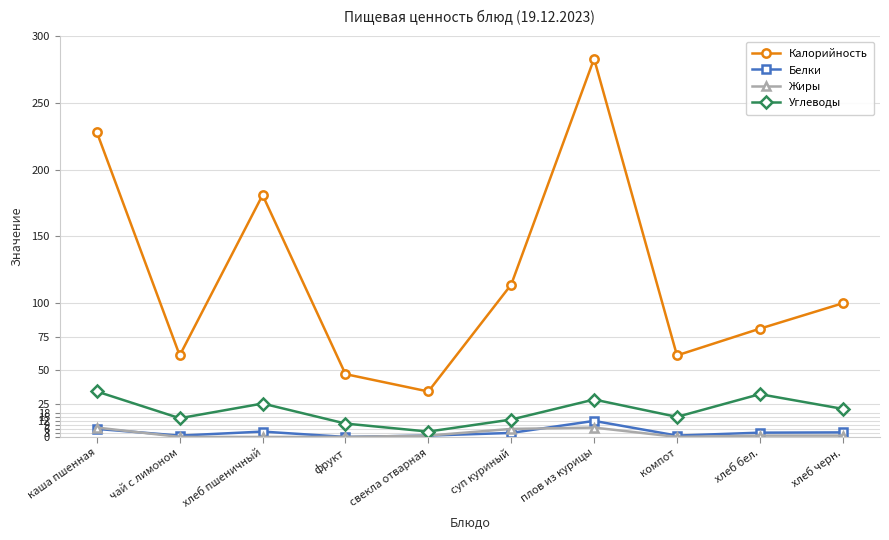

What are all the series names shown in the legend?

Калорийность, Белки, Жиры, Углеводы